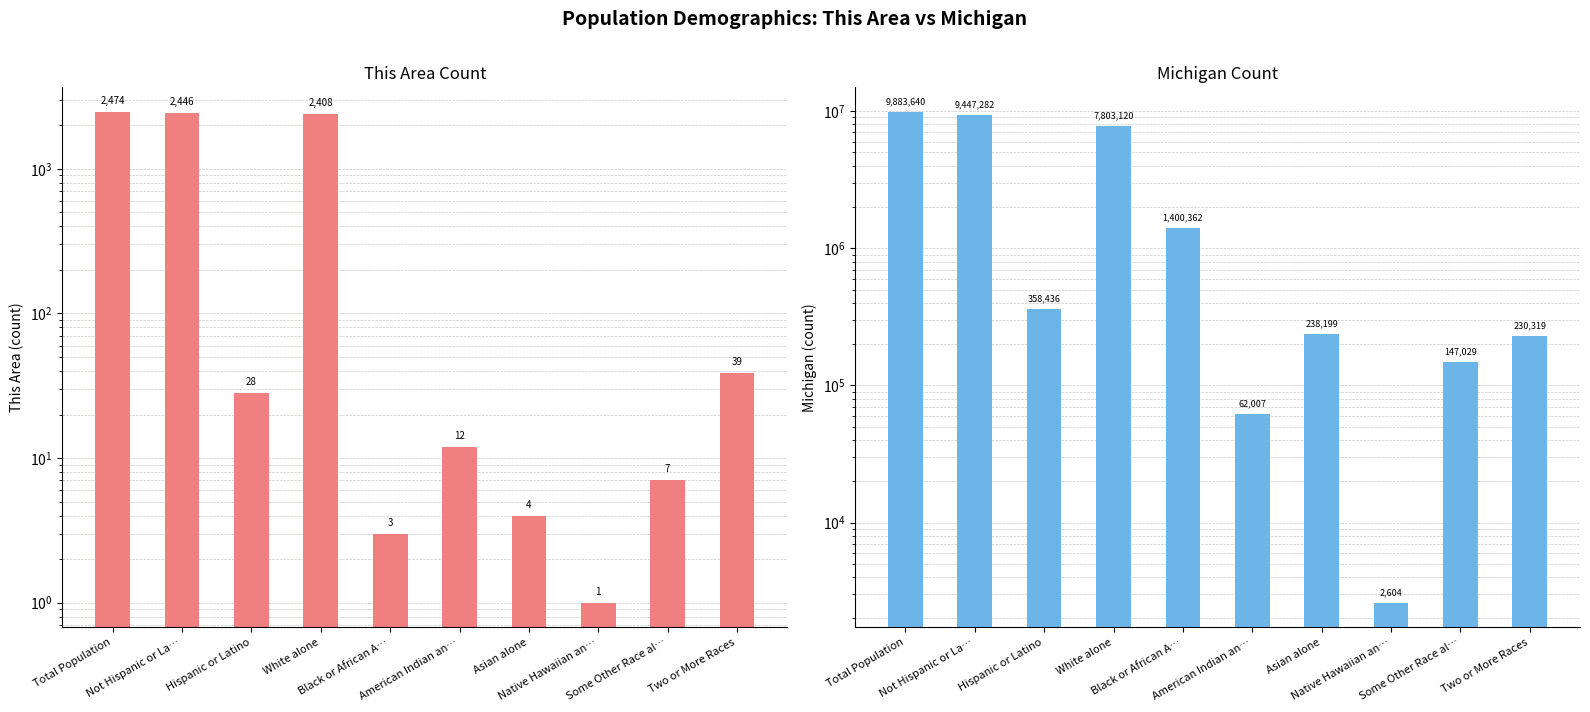

Is it true that This Area equals 16 at American Indian an…?

False